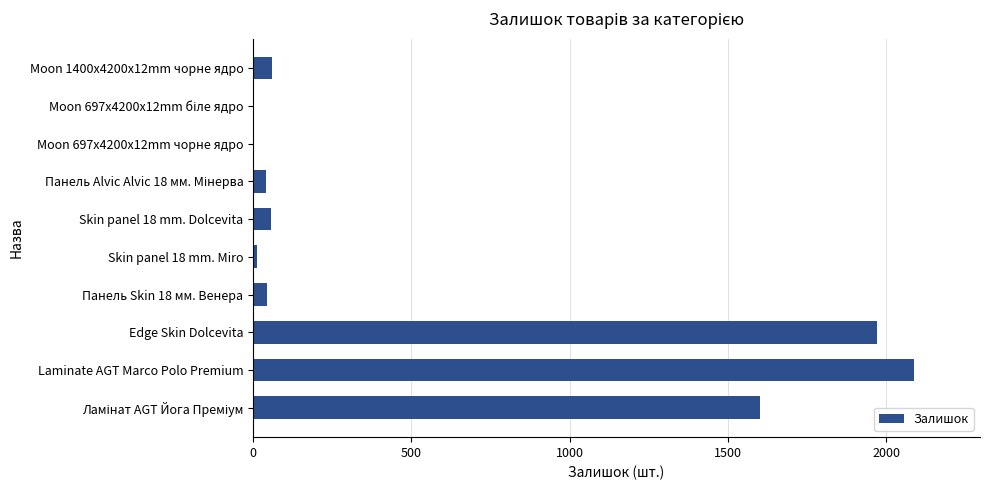

Are the bars horizontal?

Yes